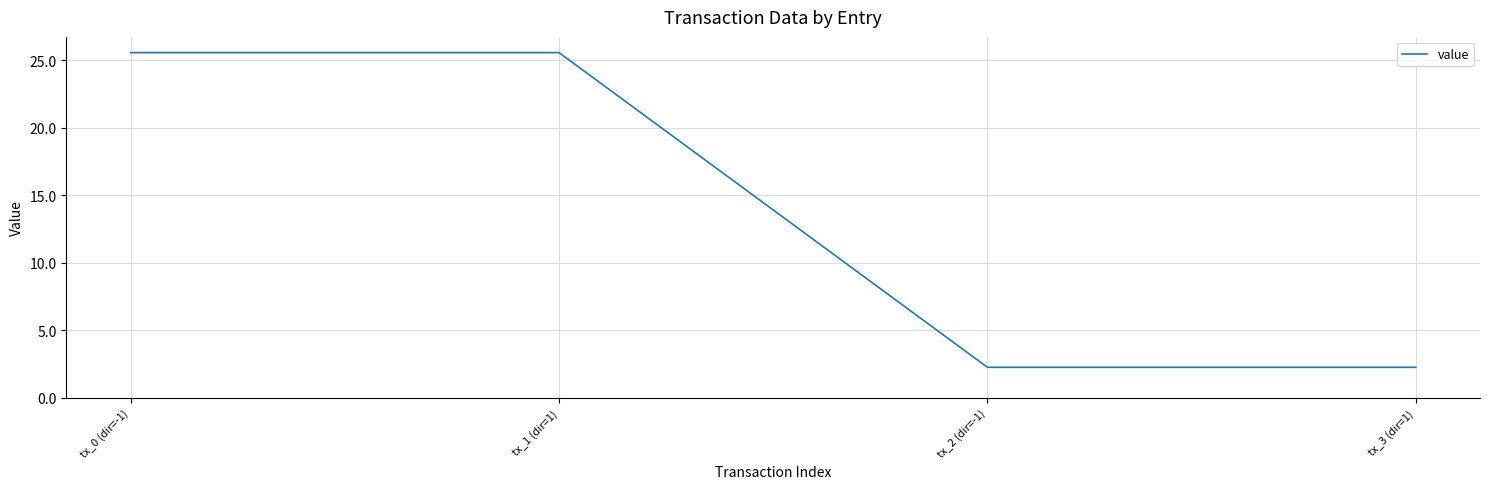

What is the smallest value displayed?

2.3